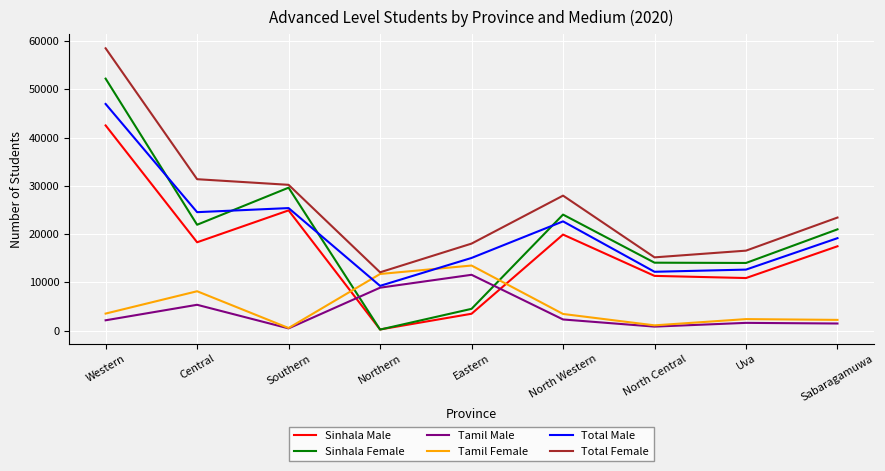

What are all the series names shown in the legend?

Sinhala Male, Sinhala Female, Tamil Male, Tamil Female, Total Male, Total Female